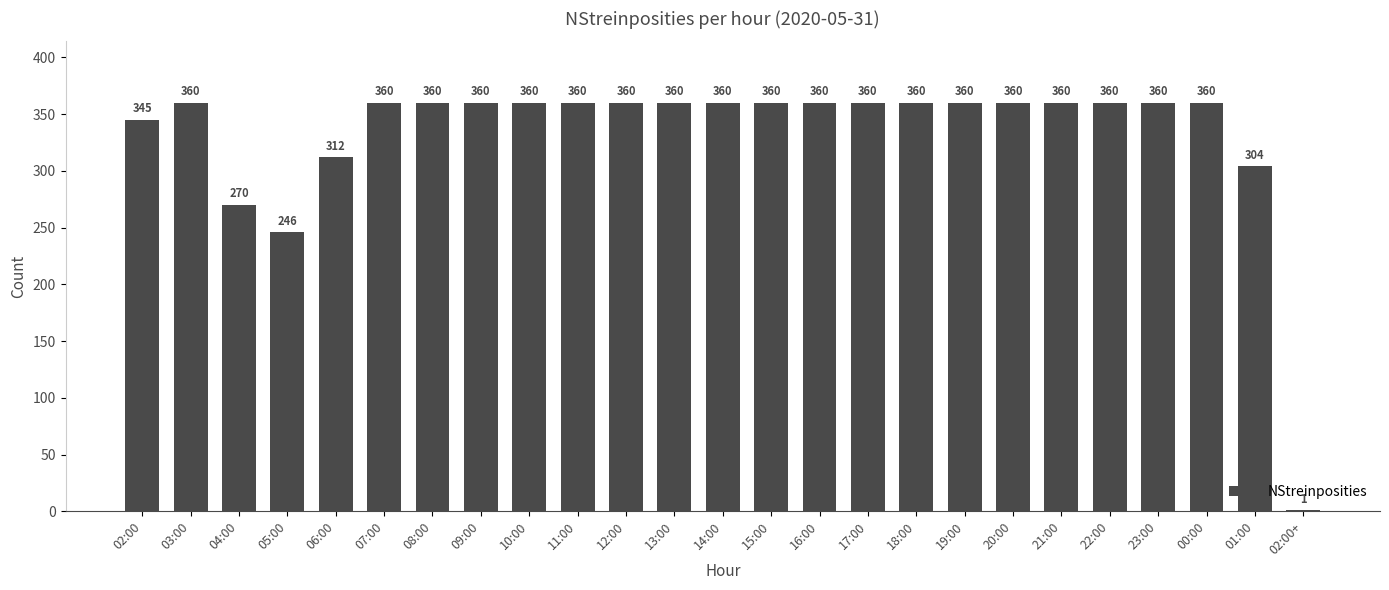

Reading right to left, list all the values displayed in this chart.

02:00+=1	01:00=304	00:00=360	23:00=360	22:00=360	21:00=360	20:00=360	19:00=360	18:00=360	17:00=360	16:00=360	15:00=360	14:00=360	13:00=360	12:00=360	11:00=360	10:00=360	09:00=360	08:00=360	07:00=360	06:00=312	05:00=246	04:00=270	03:00=360	02:00=345